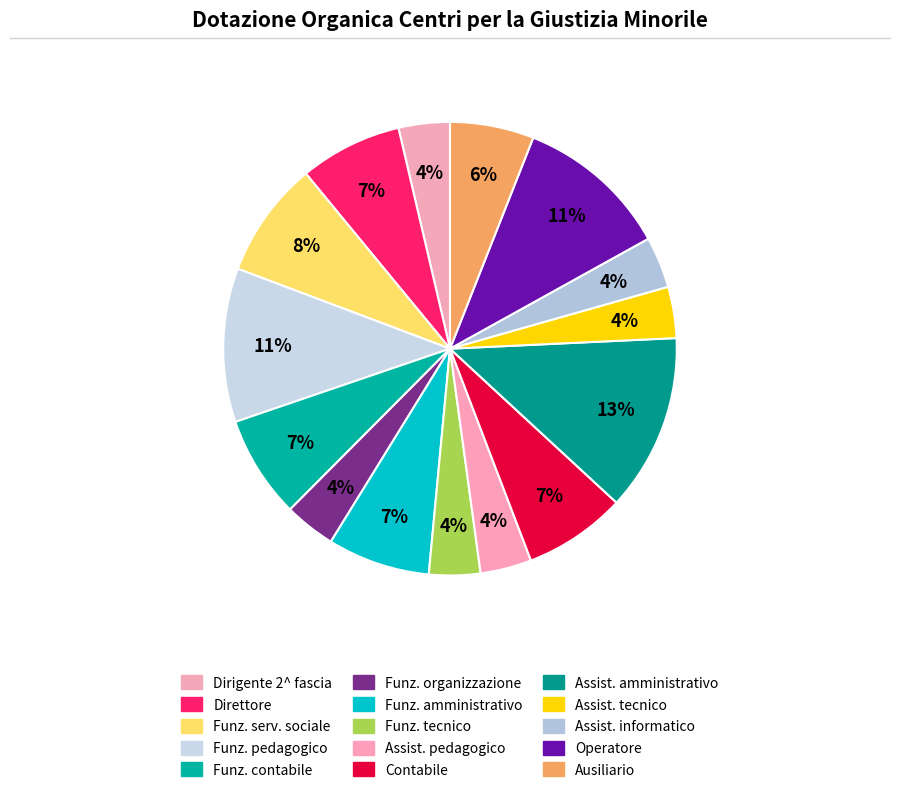

Which slice is the smallest?

Dirigente 2^ fascia - carriera amministrativa